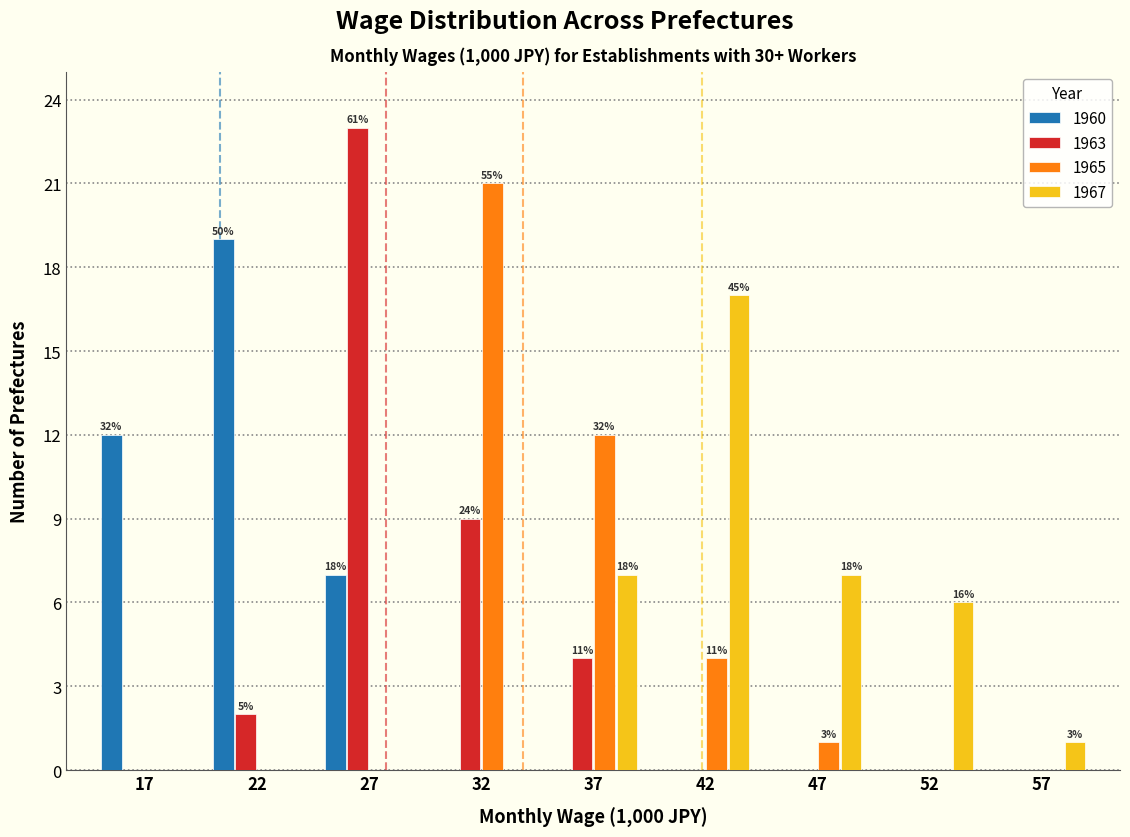

What is the total value across all series at 22?

21